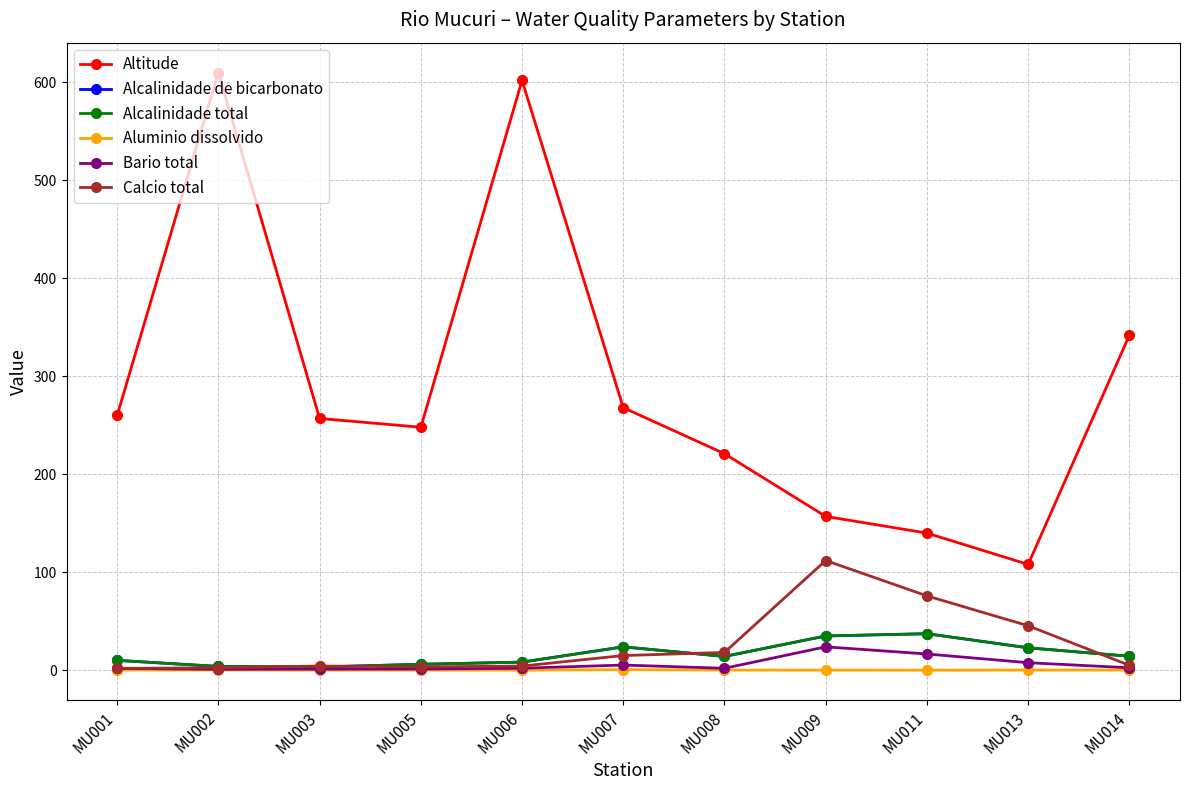

True or false: Calcio total and Aluminio dissolvido cross at least once.

False